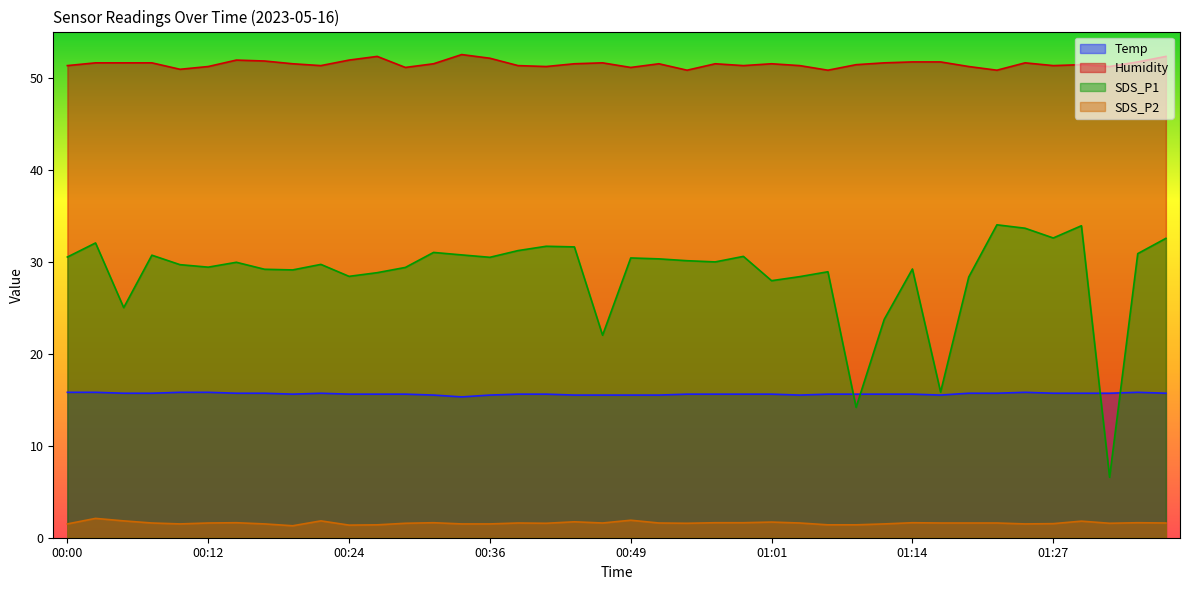

What is the sum of all SDS_P1 values?

1142.3